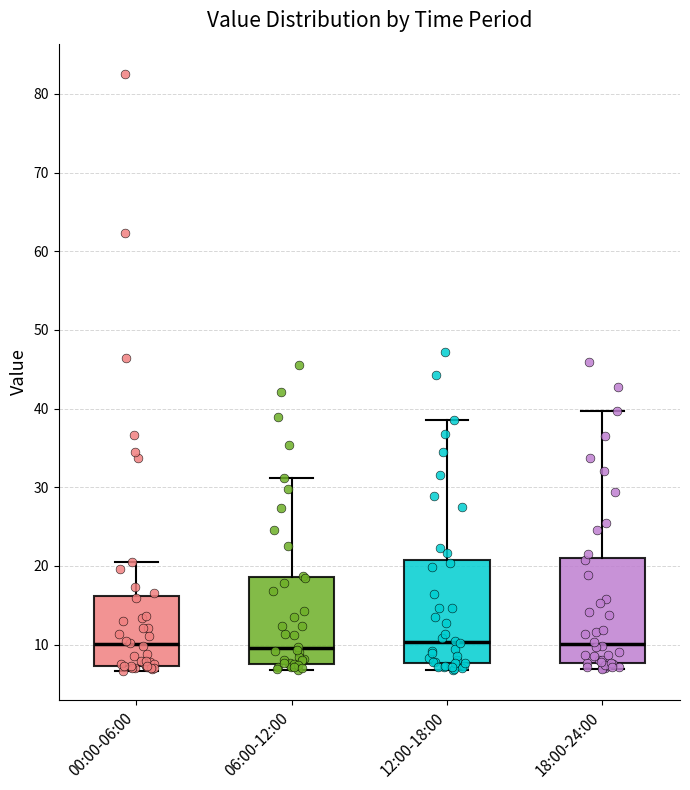

Reading left to right, read every box against the y-axis: the position of its median line, the range the box covers, and the ends of its whiskers. The values are not printed on the chart, so give them approximately, as read against the axis.

00:00-06:00: median 10, box 7 to 16, whiskers 7 (just below the box's lower edge) to 20
06:00-12:00: median 10, box 8 to 19, whiskers 7 to 31
12:00-18:00: median 10, box 8 to 21, whiskers 7 to 39
18:00-24:00: median 10, box 8 to 21, whiskers 7 to 40